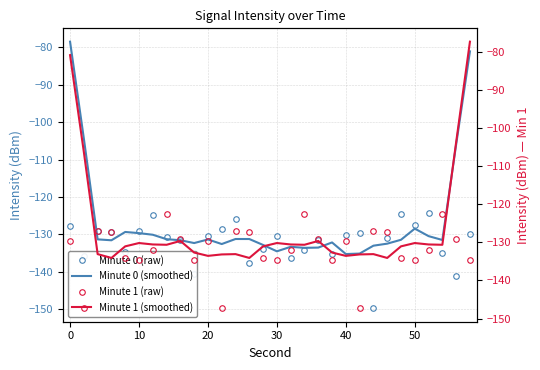

Is it true that Minute 0 (raw) equals -196.5 at 30?

False